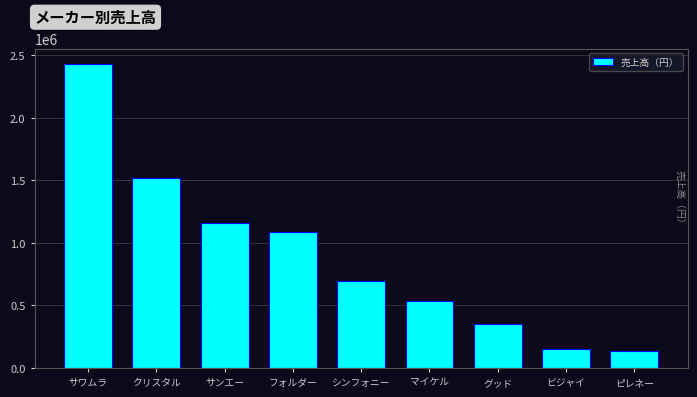

How many bars are there in total?

9